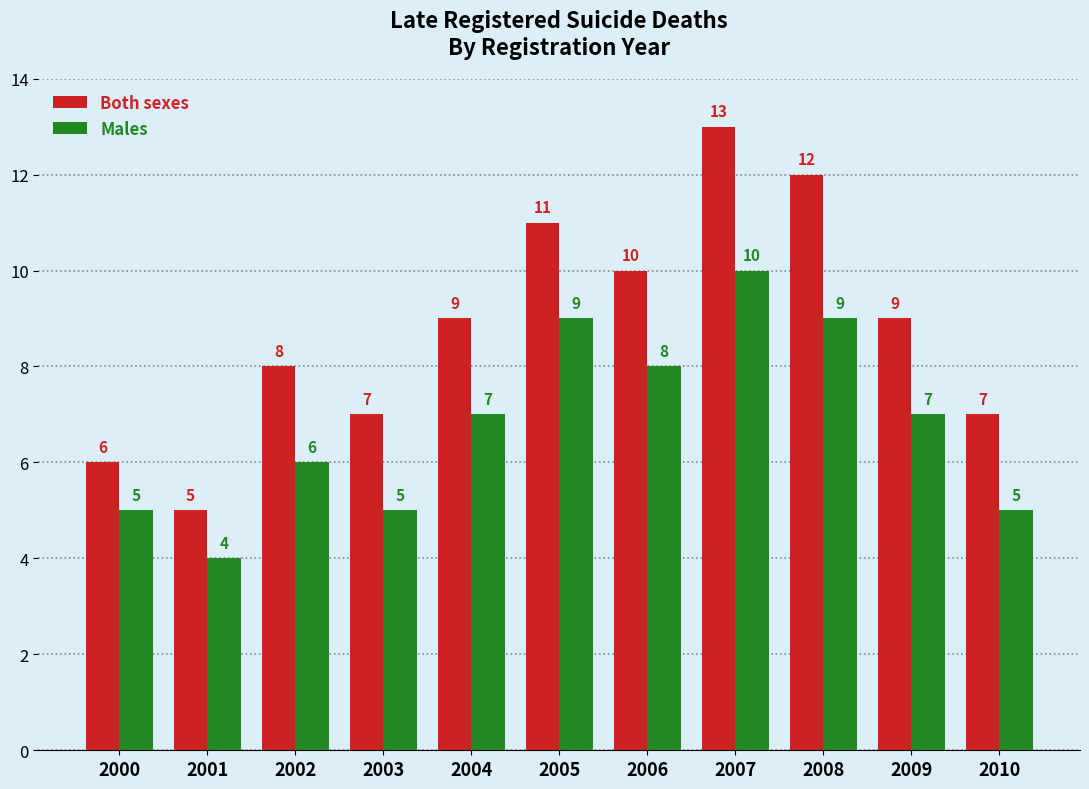

Which category has the highest value in the Both sexes series?

2007